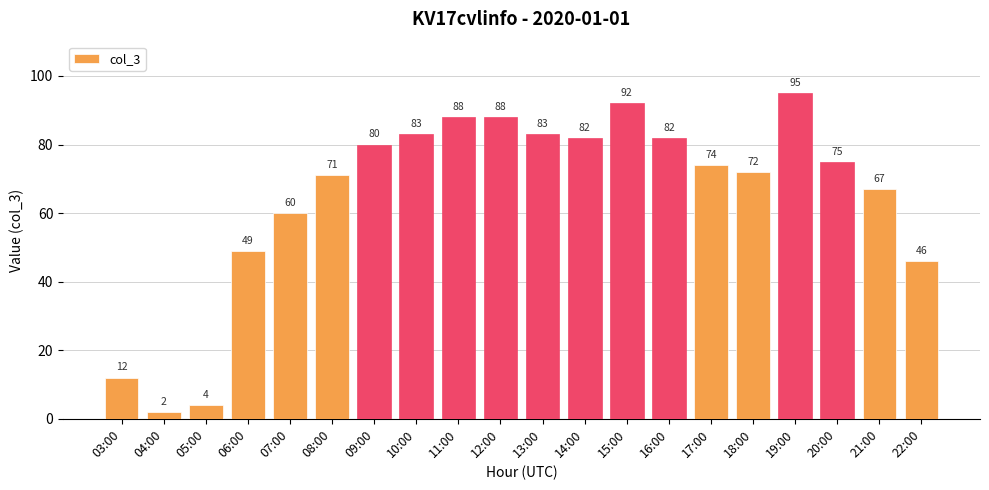

Between 17:00 and 11:00, which is larger?

11:00